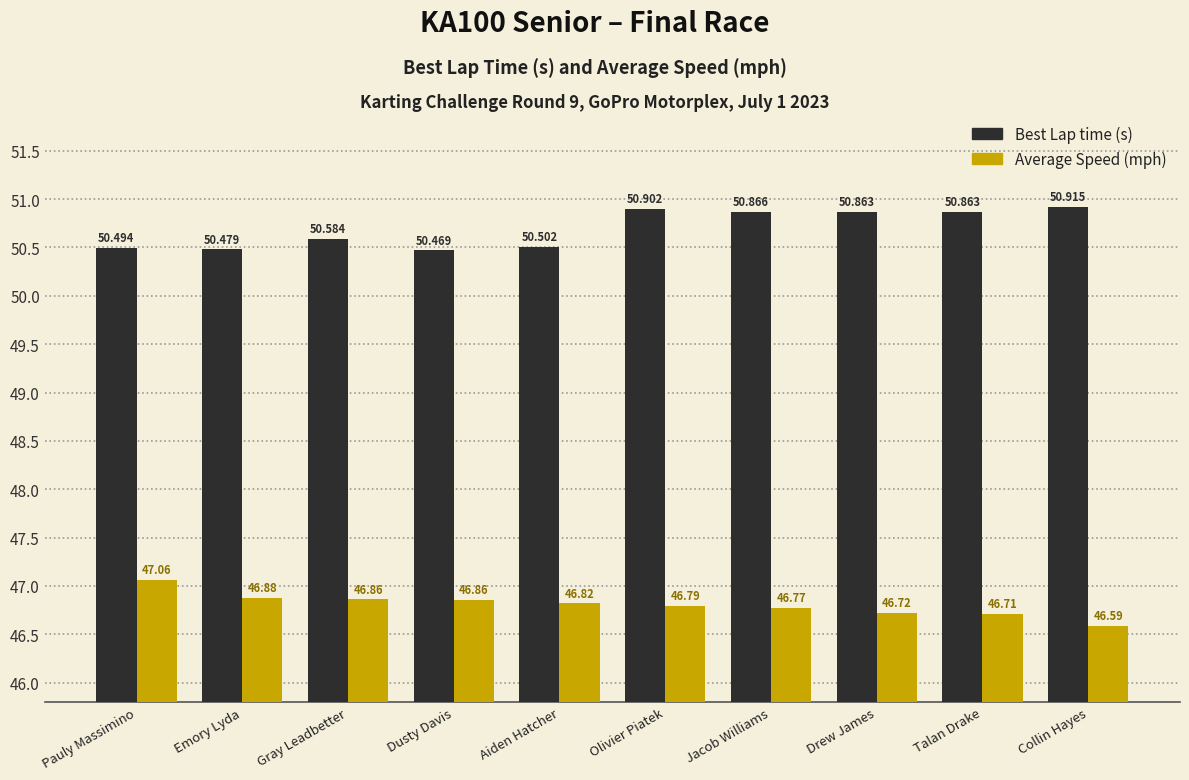

At which category is the sum across all series the highest?

Olivier Piatek